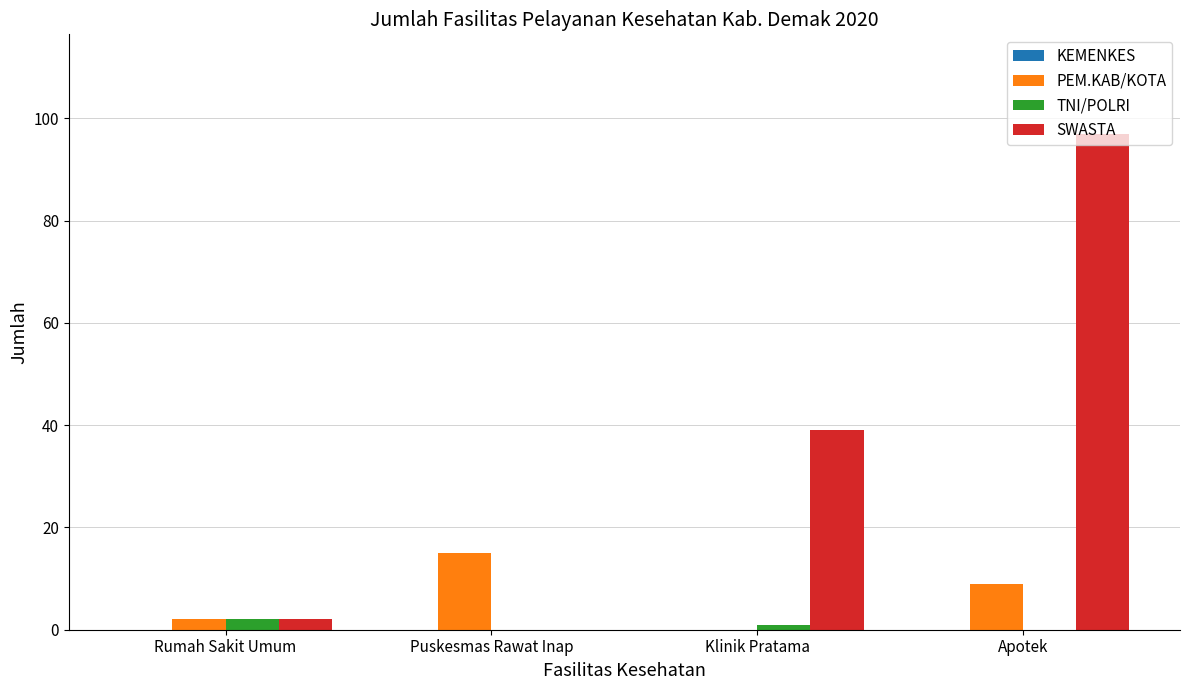

The PEM.KAB/KOTA series shows 13 at Apotek. True or false?

False